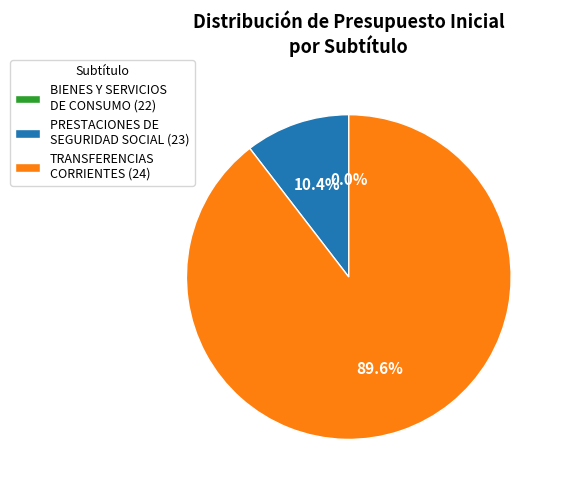

What is the largest slice in the pie chart?

TRANSFERENCIAS CORRIENTES (24)